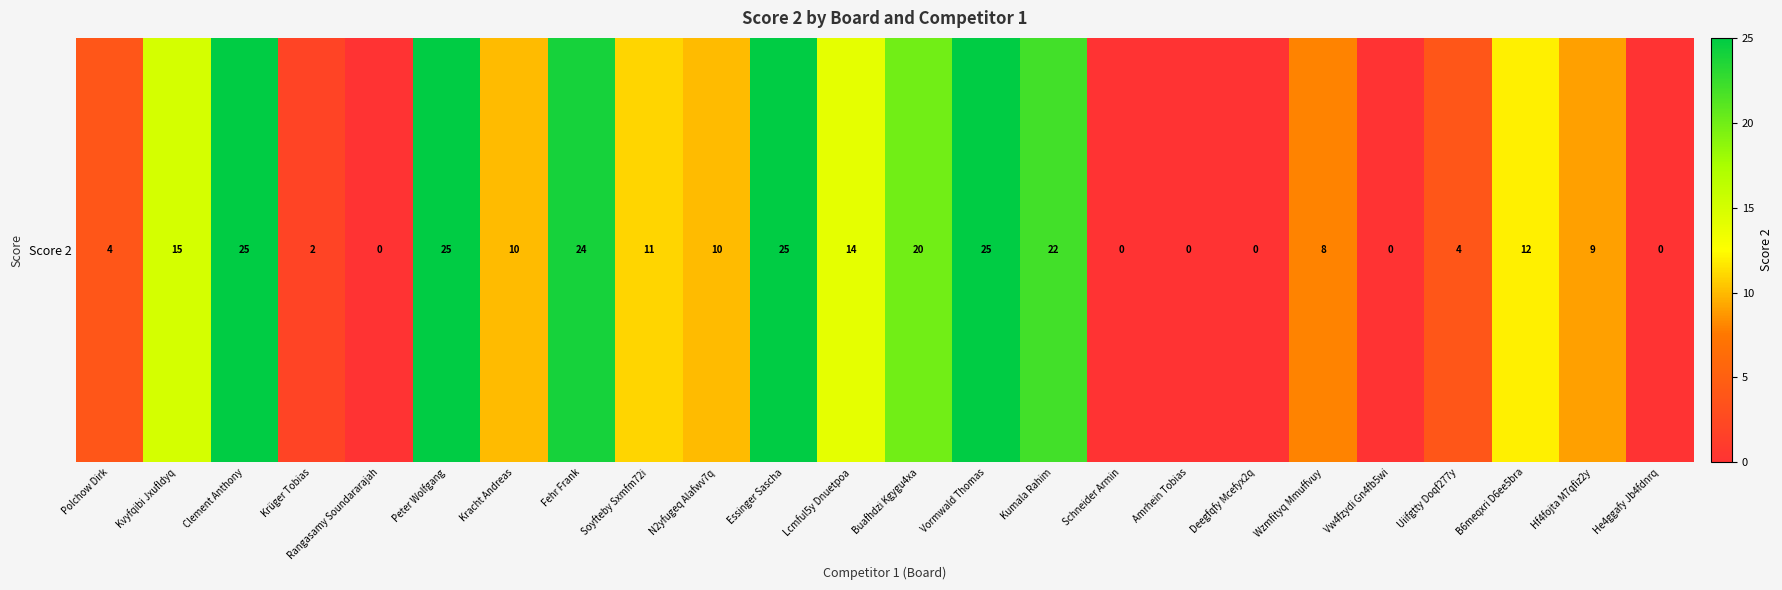

How many distinct data groups are displayed?

1